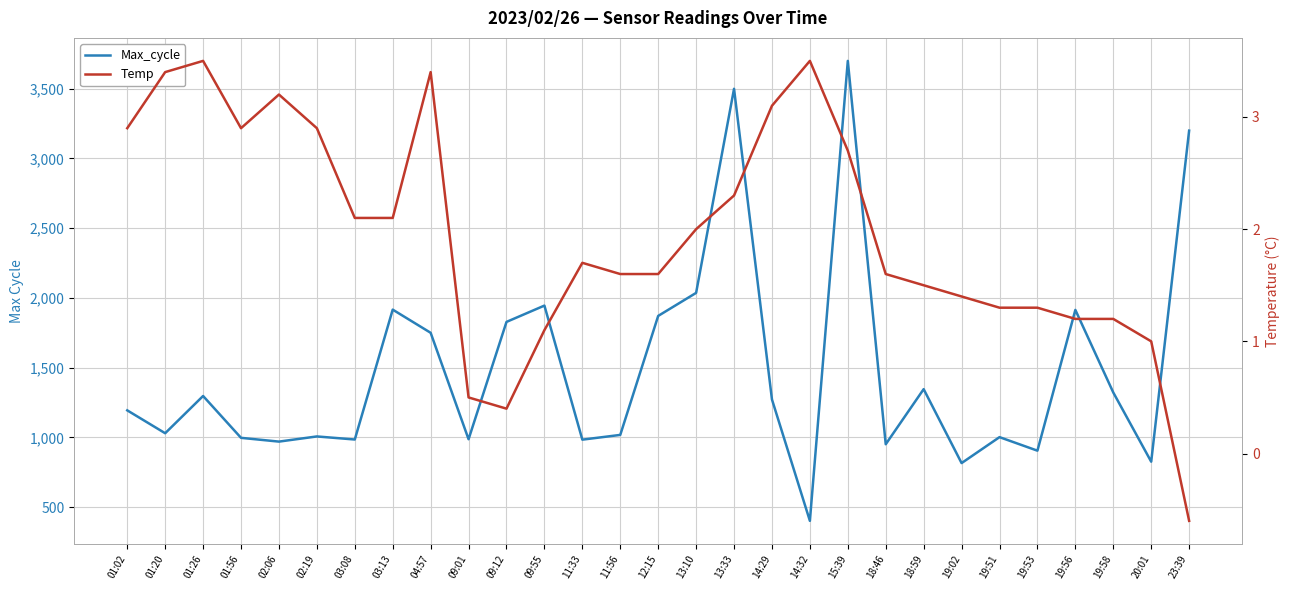

In Max_cycle, how many points are lower than both neighbors (excluding endpoints)?

10